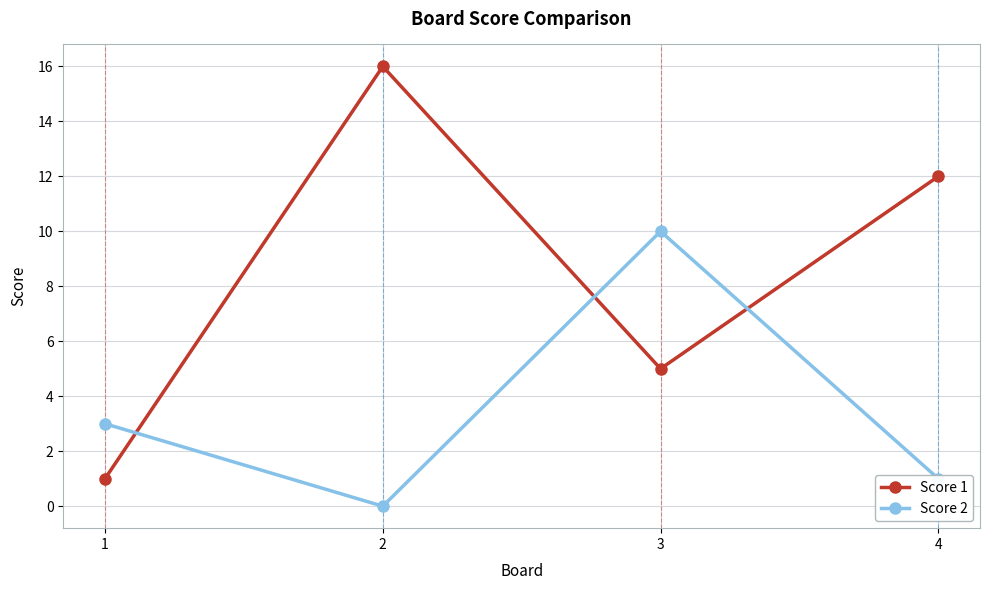

Reading left to right, transcribe all the data shown in this chart.

Score 1: 1=1	2=16	3=5	4=12
Score 2: 1=3	2=0	3=10	4=1